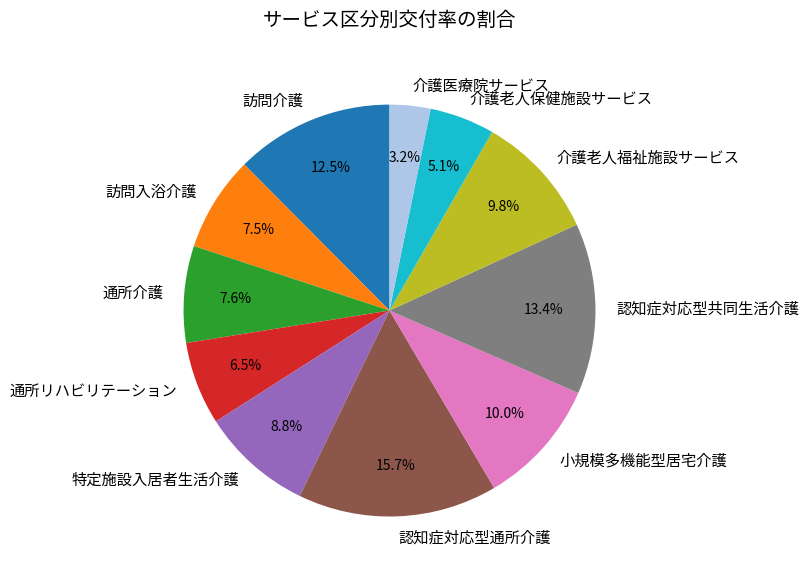

Which category has the smallest portion of the pie?

介護医療院サービス